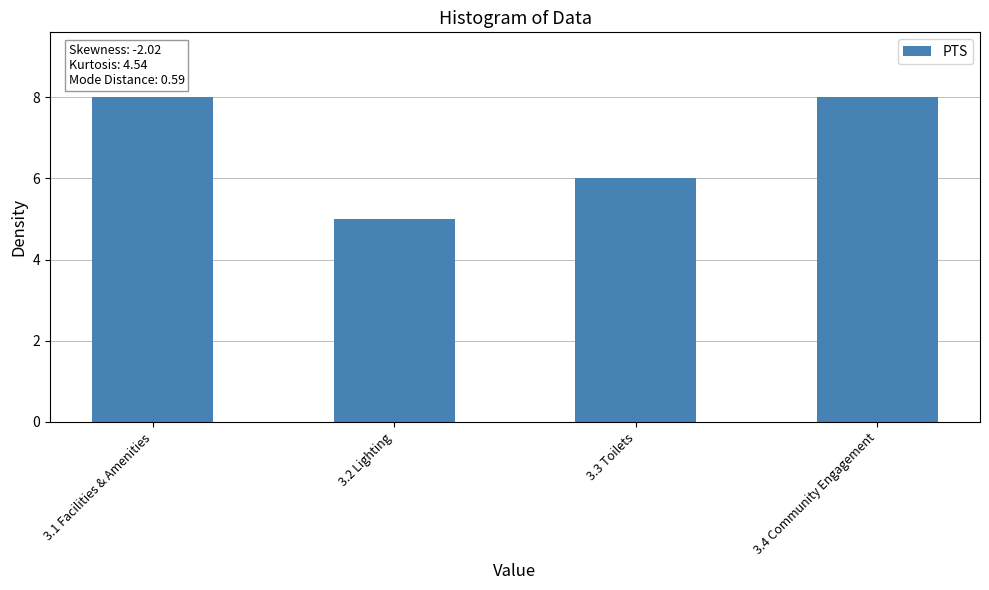

Reading left to right, extract all data points from this chart.

3.1 Facilities & Amenities=8	3.2 Lighting=5	3.3 Toilets=6	3.4 Community Engagement=8